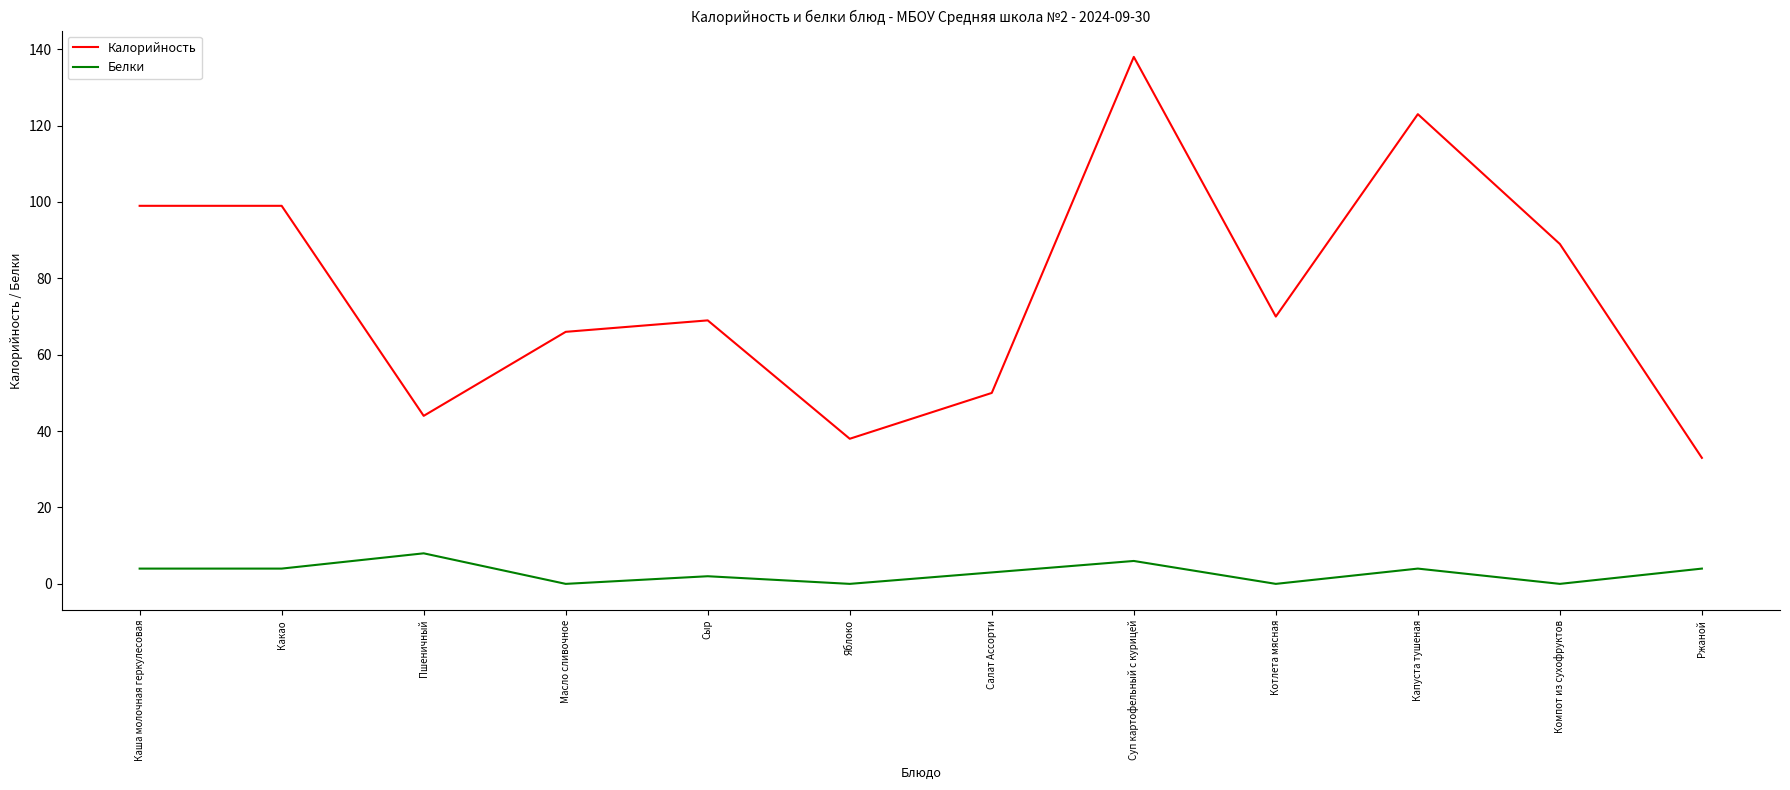

At how many categories does at least one series exceed 65?

8